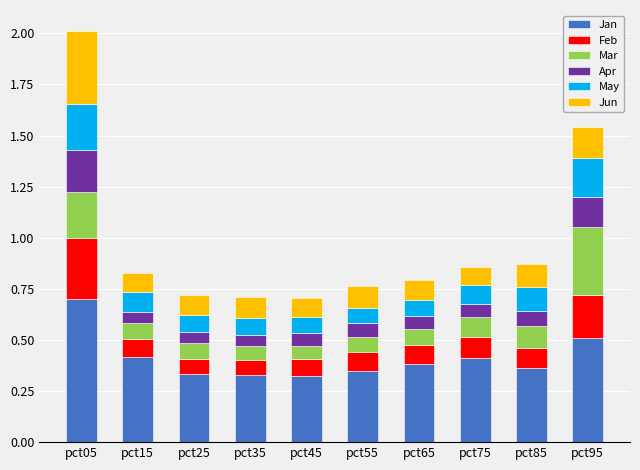

What is the maximum value for Jan?

0.7